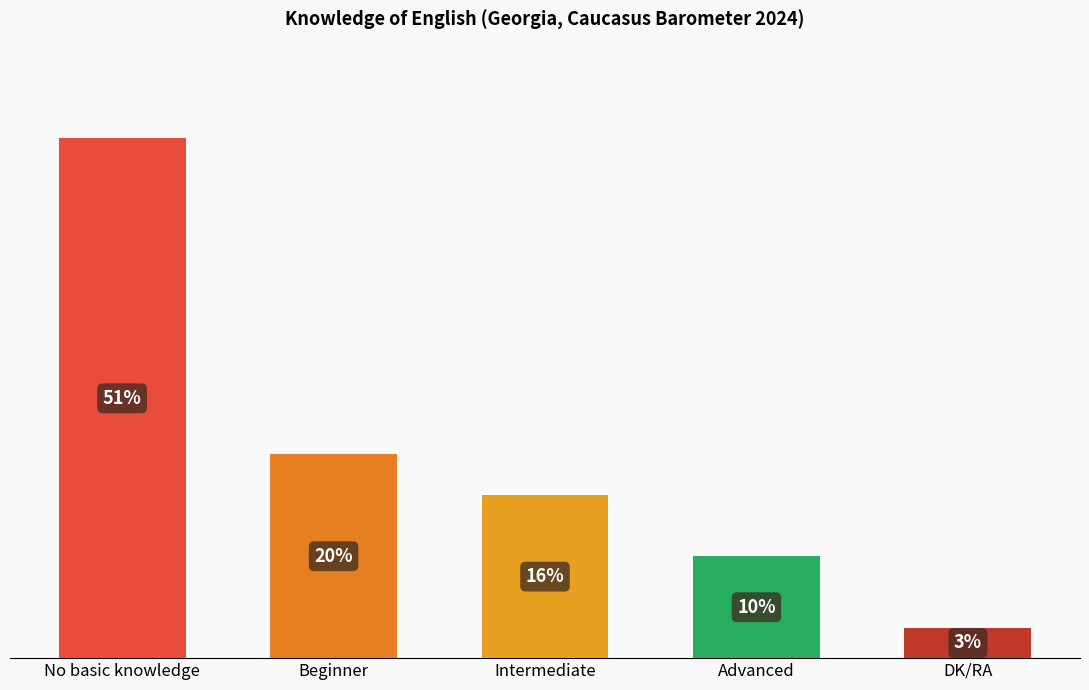

Where is the data nearest to the value 27?

Beginner